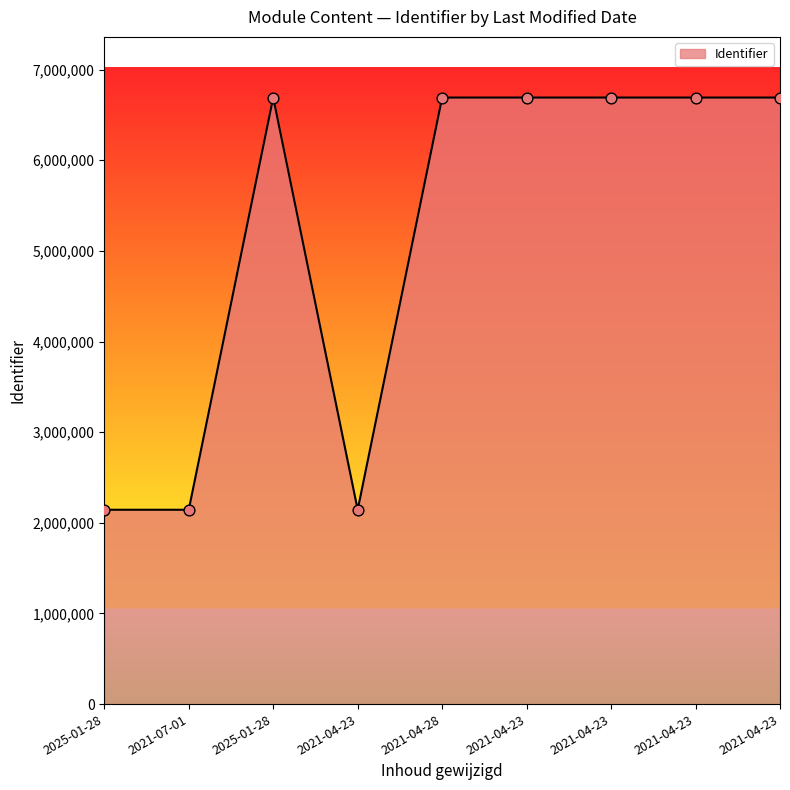

What is the ratio of the value at 2021-04-23 to the value at 2021-04-23?

1.0